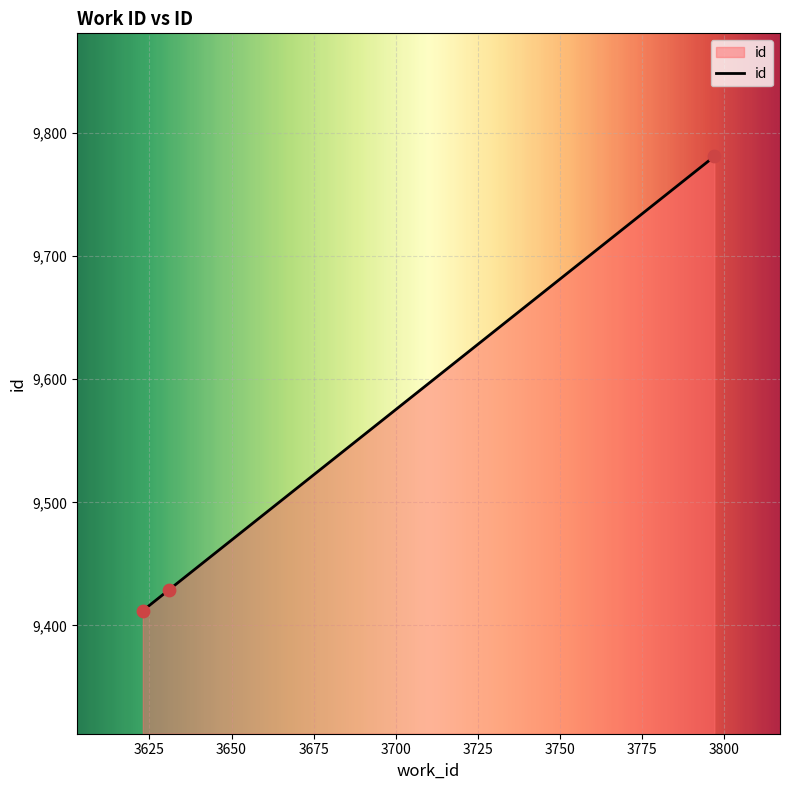

What is the smallest value displayed?

9412